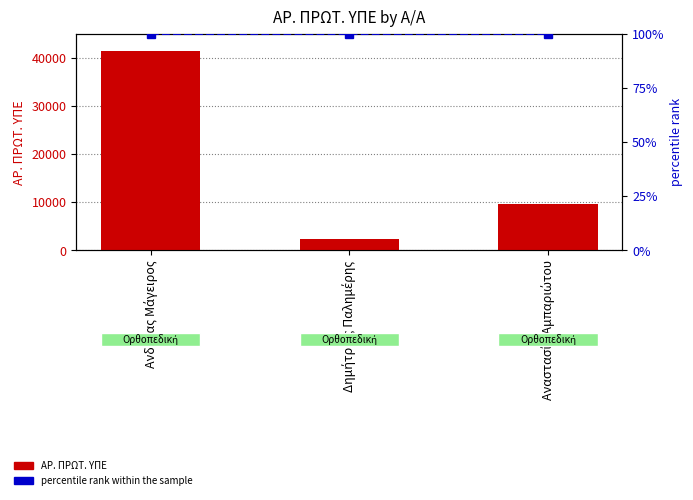

List the series in order of their overall mean, lowest first.

percentile rank within the sample, ΑΡ. ΠΡΩΤ. ΥΠΕ